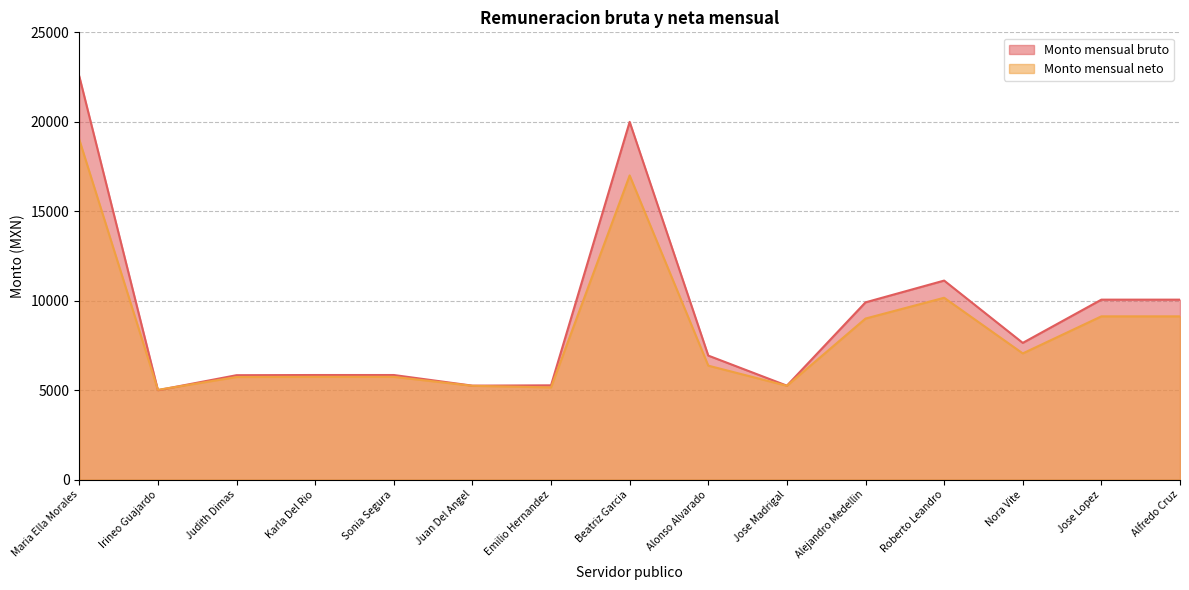

At which label does Monto mensual neto reach its minimum?

Irineo Guajardo